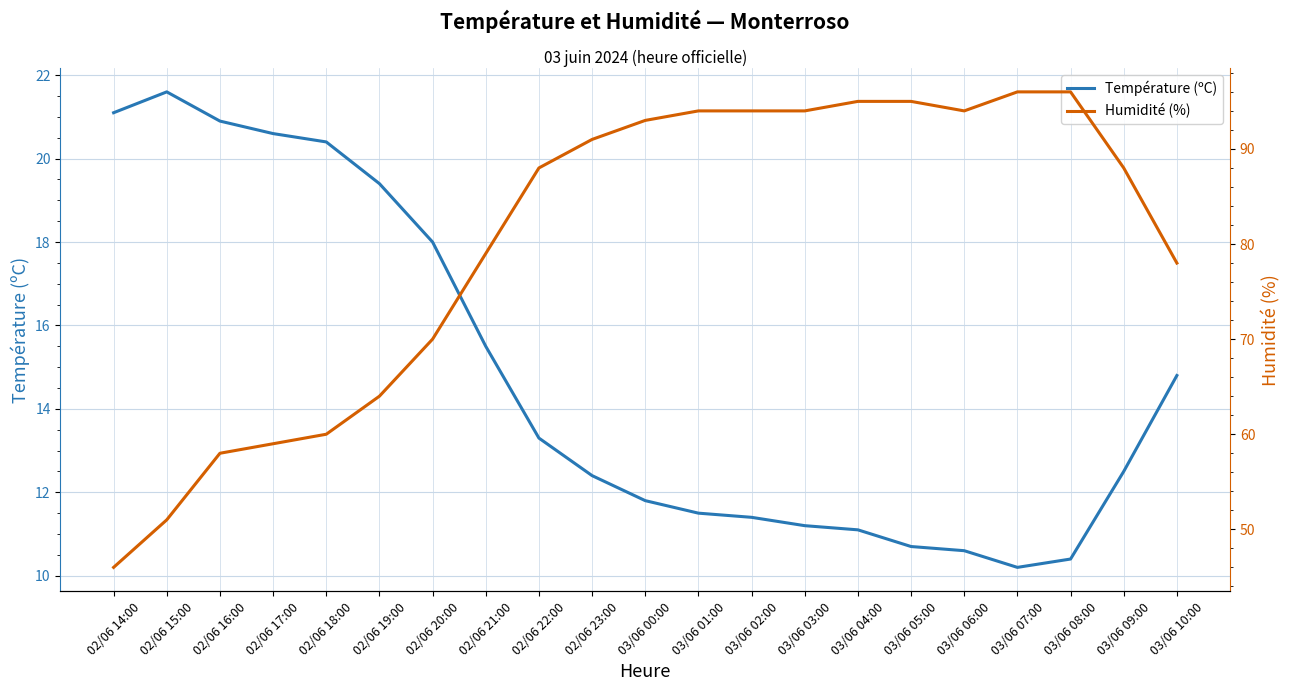

In Température (ºC), how many points are lower than both neighbors (excluding endpoints)?

1